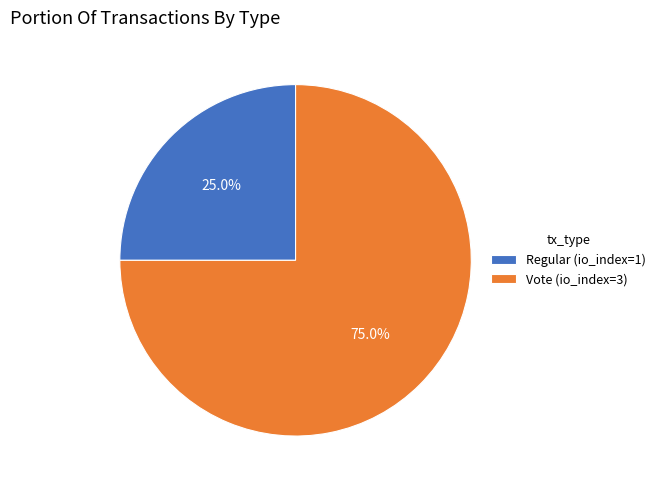

How many slices are in this pie chart?

2